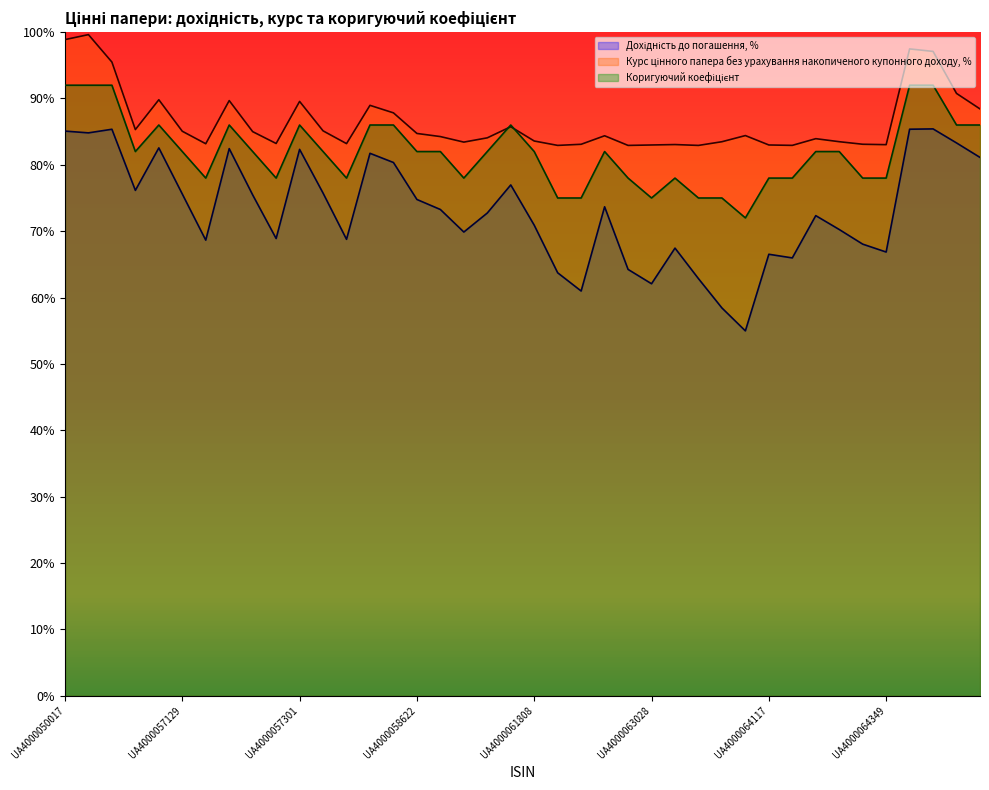

Between UA4000050207 and UA4000058614, which series saw the biggest shift?

Курс цінного папера без урахування накопиченого купонного доходу, %